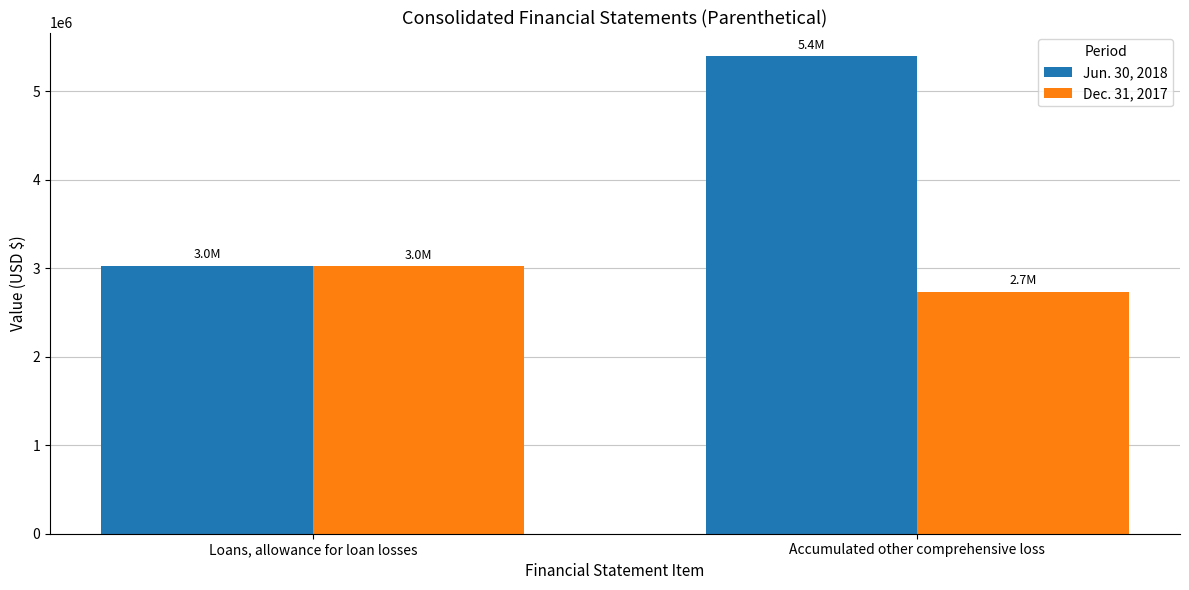

At which category is the sum across all series the highest?

Accumulated other comprehensive loss